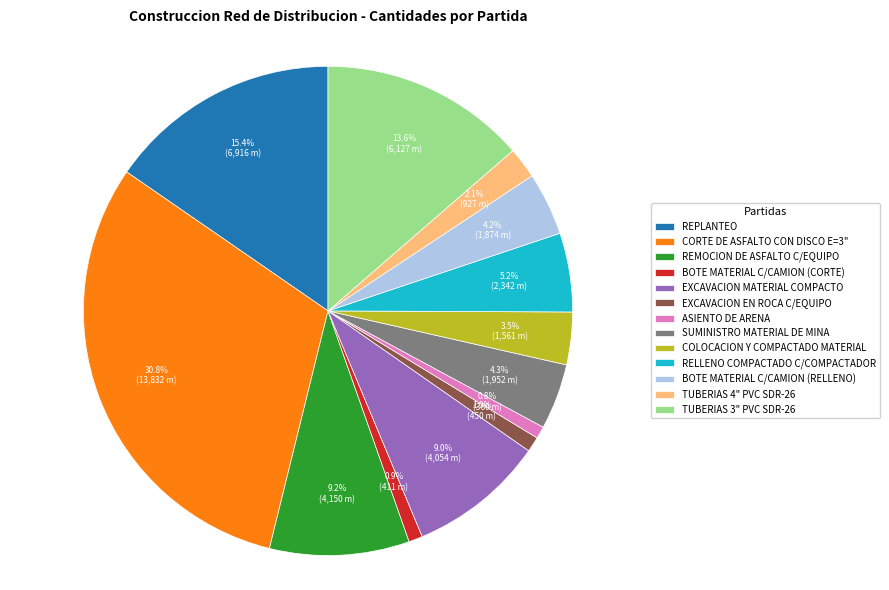

To the nearest percent, what is the combined percentage of BOTE MATERIAL C/CAMION (CORTE) and BOTE MATERIAL C/CAMION (RELLENO)?

5%